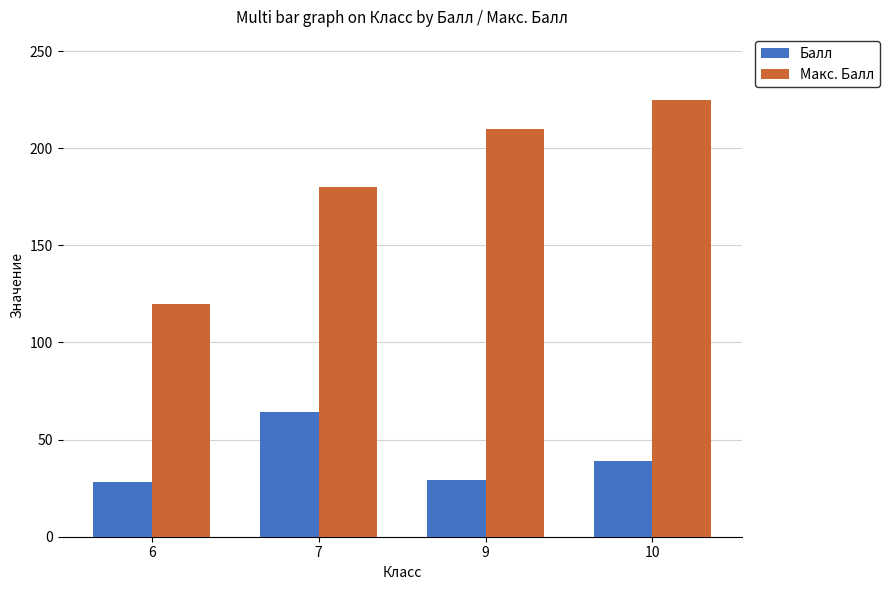

What is the sum of all Балл values?

160